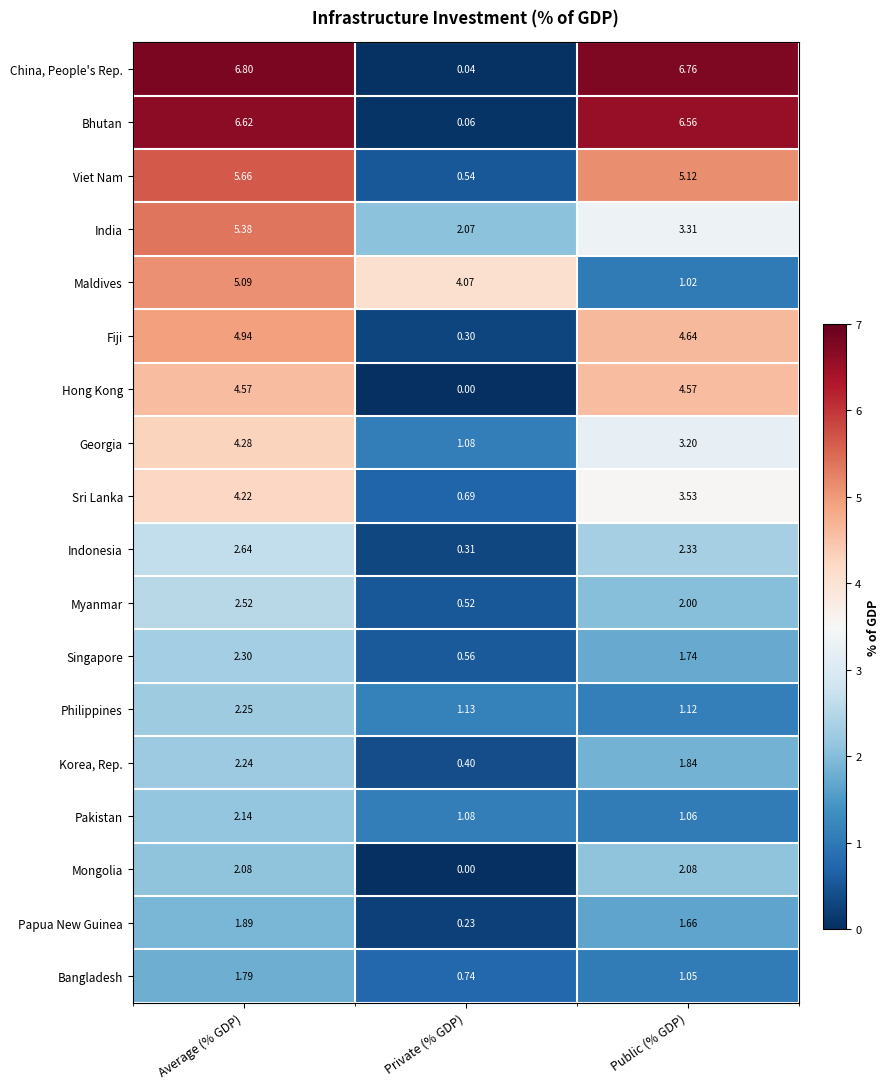

At which label is Bhutan closest to 3?

Private (% GDP)